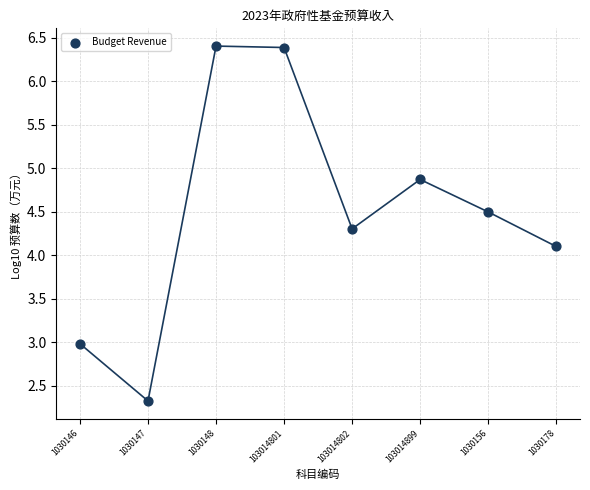

What Y value in the scatter plot is closest to 4?

4.1